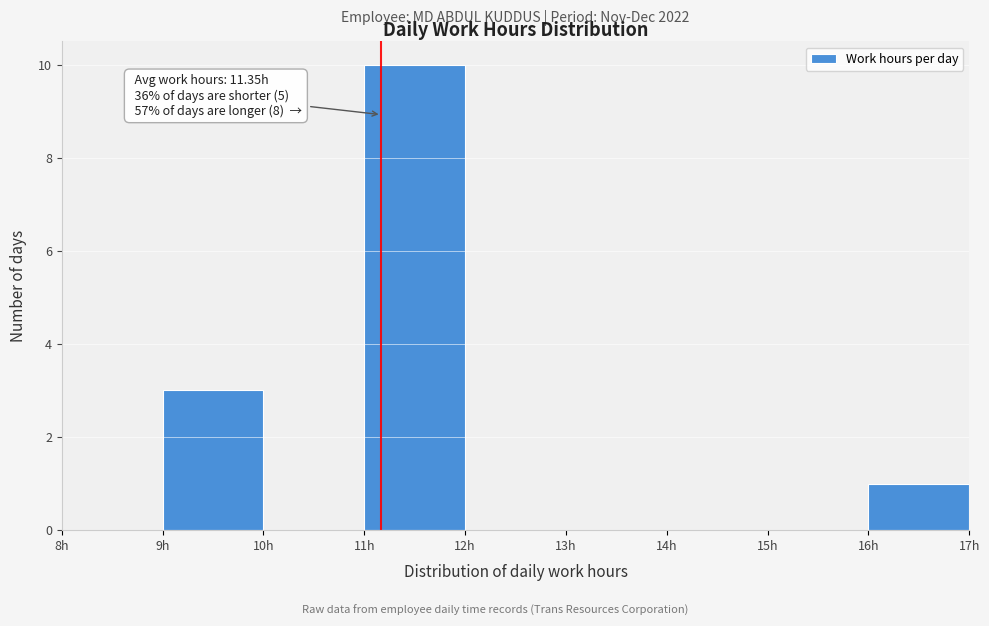

Which range on the x-axis has the tallest bar?

11 to 12